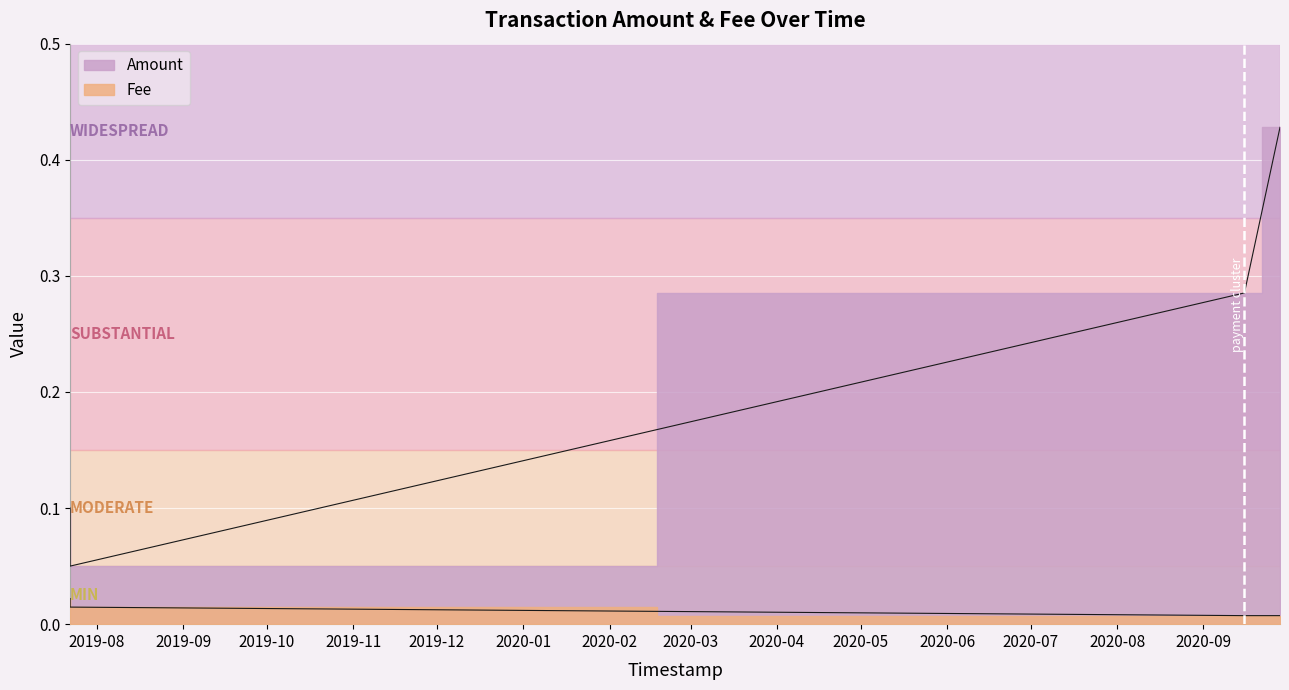

What is the difference between the maximum and minimum values in the Amount series?

0.4